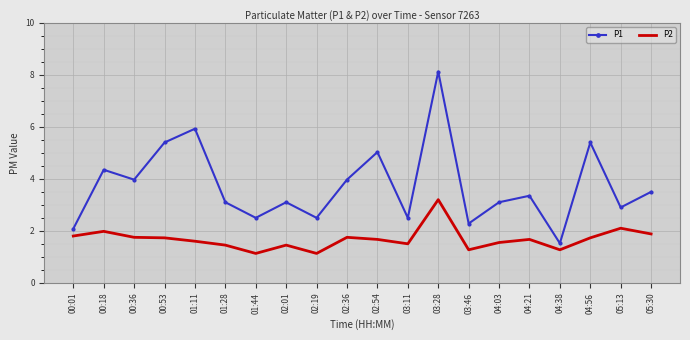

True or false: P1 and P2 cross at least once.

False